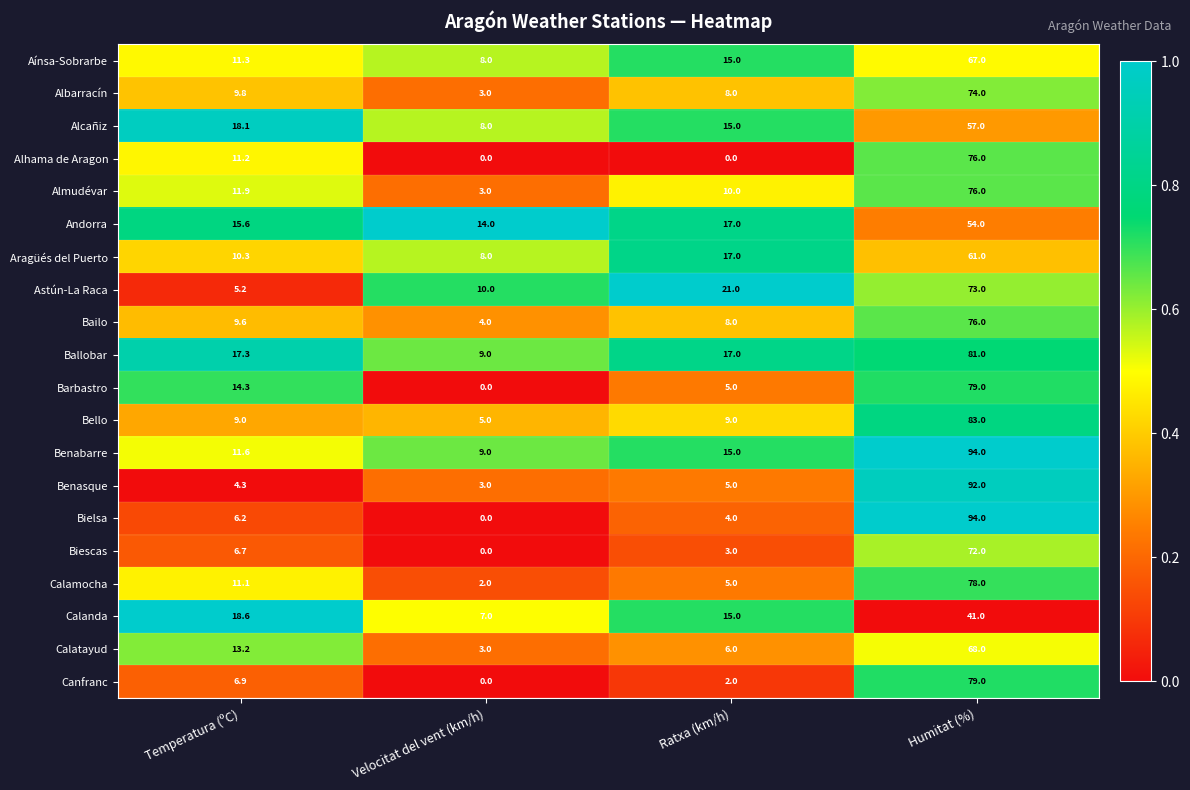

What is the difference between the Almudévar values at Humitat (%) and Velocitat del vent (km/h)?

73.0